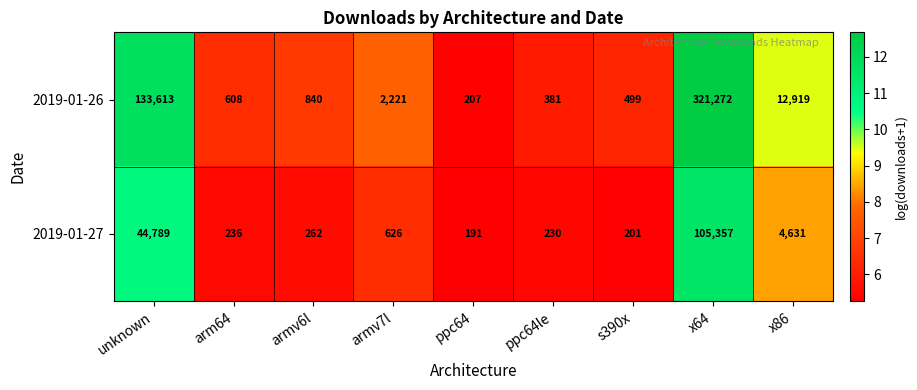

Where does the 2019-01-26 series first go above 840?

unknown